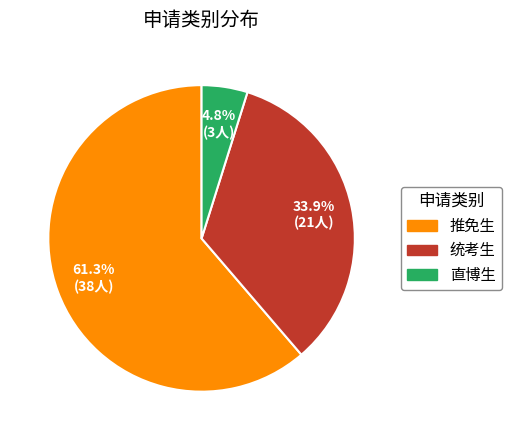

Rank the categories by value from highest to lowest.

推免生, 统考生, 直博生